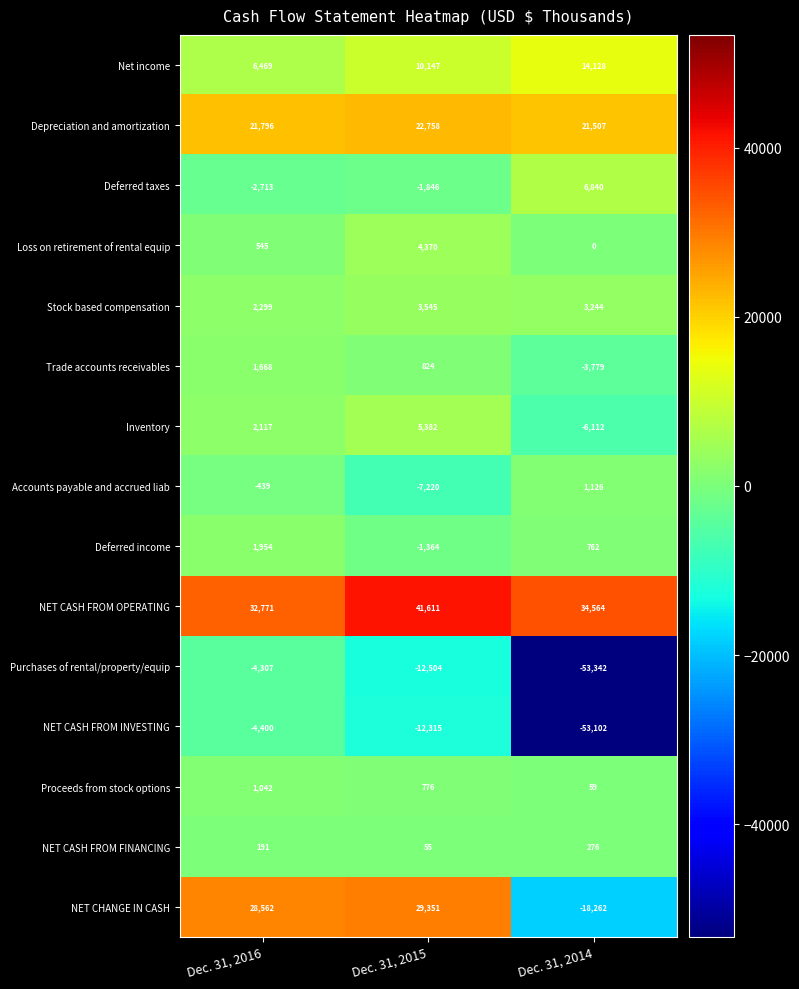

At which label is Depreciation and amortization closest to 22132?

Dec. 31, 2016